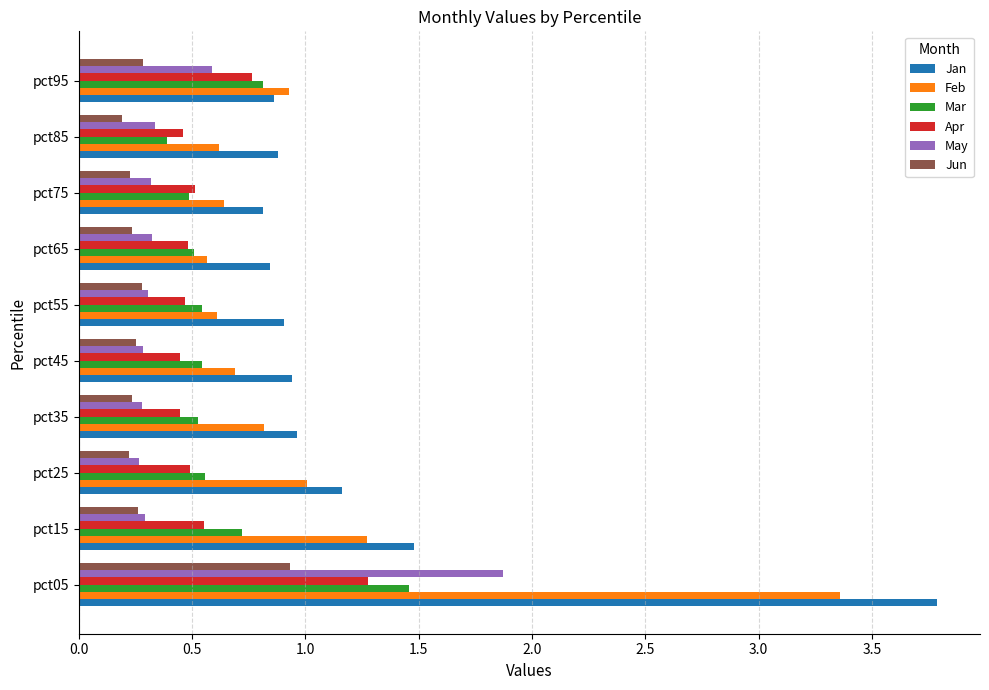

At how many categories does at least one series exceed 0?

10